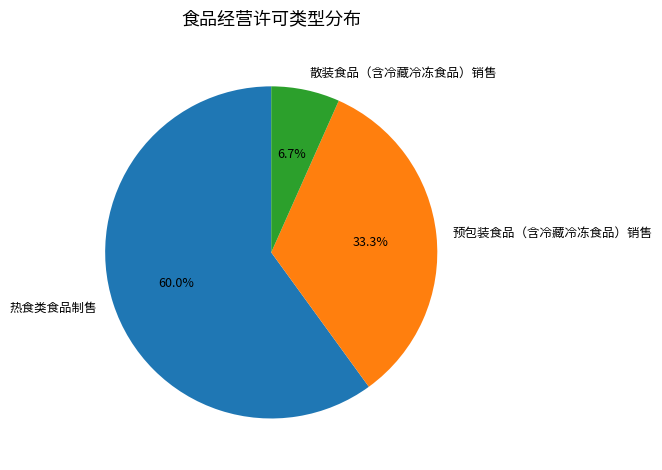

Is it true that 热食类食品制售 is 69% of the pie?

False